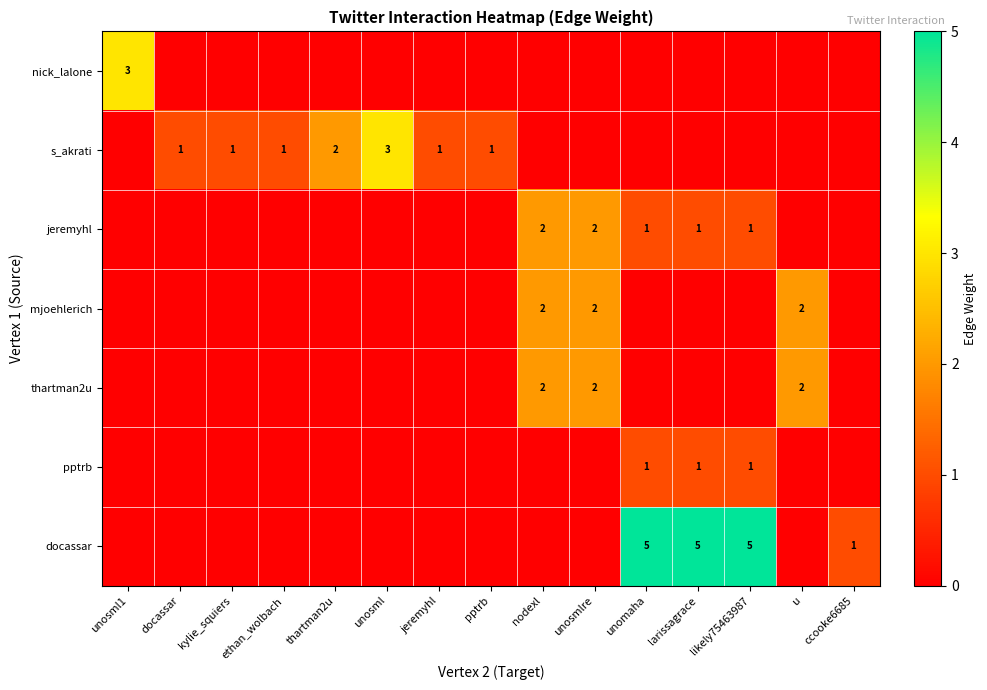

The value of mjoehlerich at unosmlre is 2. True or false?

True